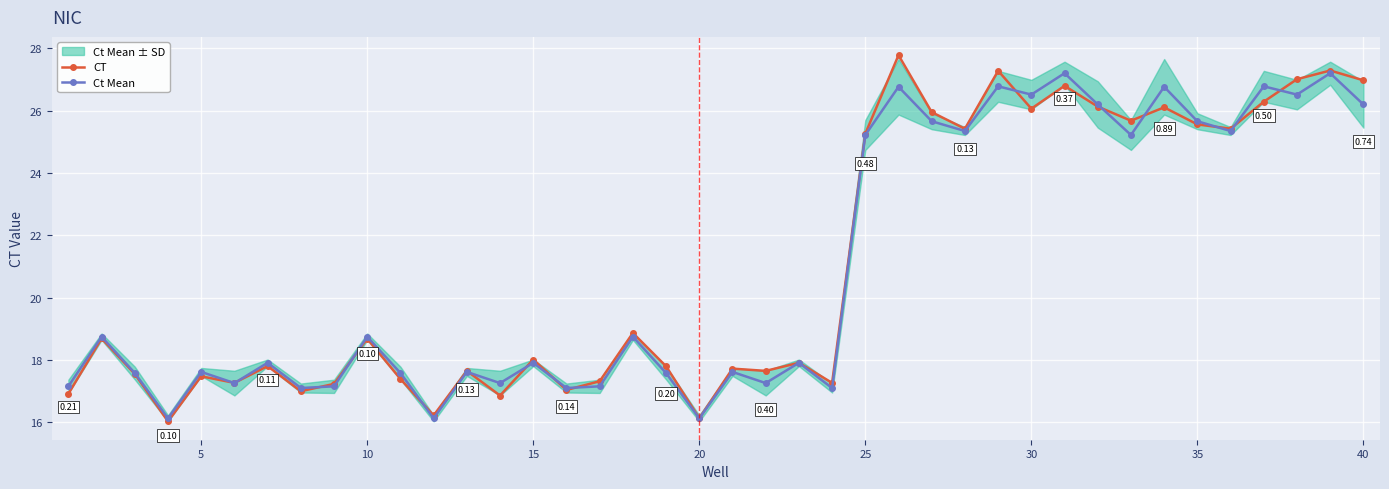

True or false: Ct Mean has a value of 14.8 at 30.

False